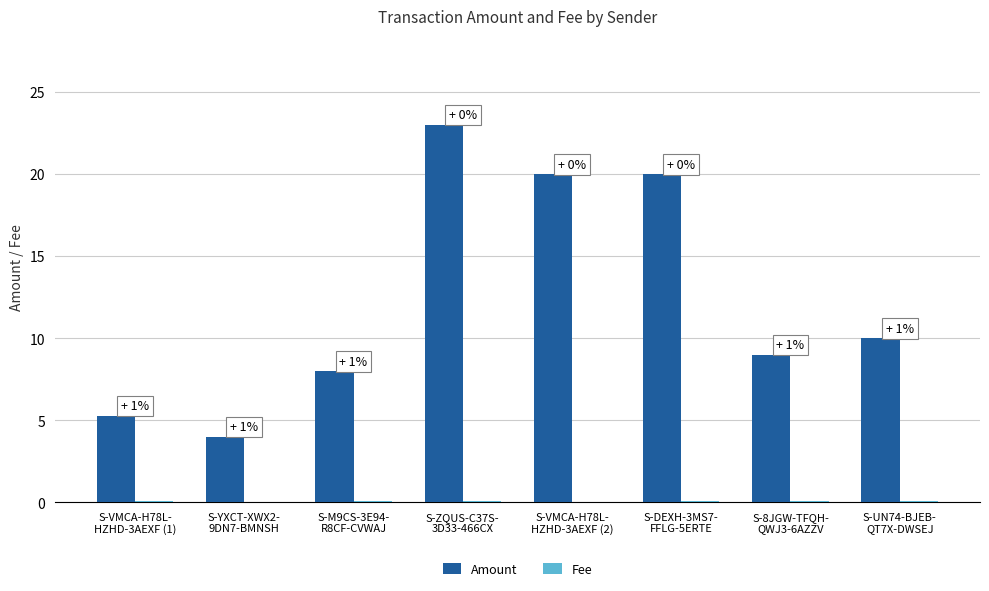

What is the greatest value displayed?

23.0